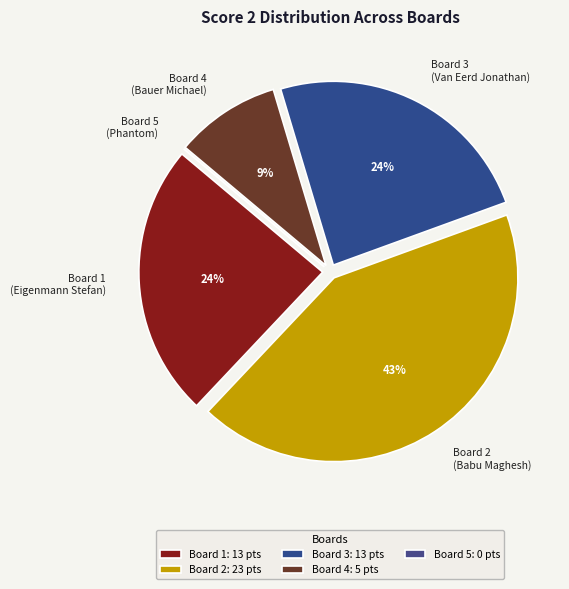

Do Board 1 (Eigenmann Stefan) and Board 2 (Babu Maghesh) together represent more than half of the pie?

Yes